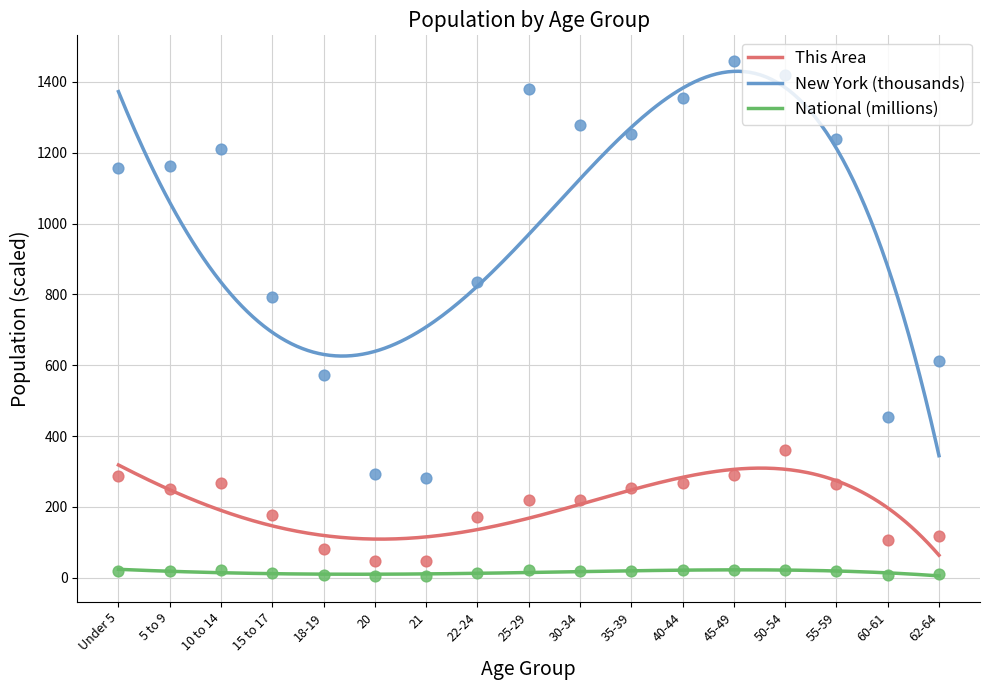

What is the total value across all series at 22-24?

1022.0